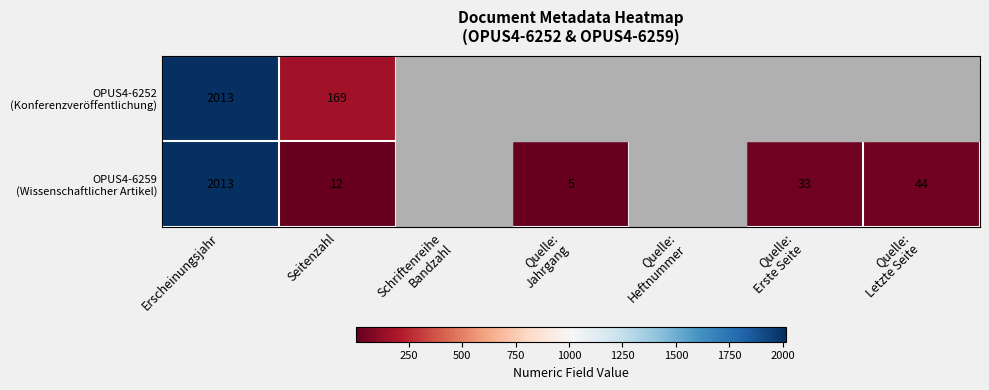

Between Quelle:
Erste Seite and Erscheinungsjahr, which is larger?

Erscheinungsjahr